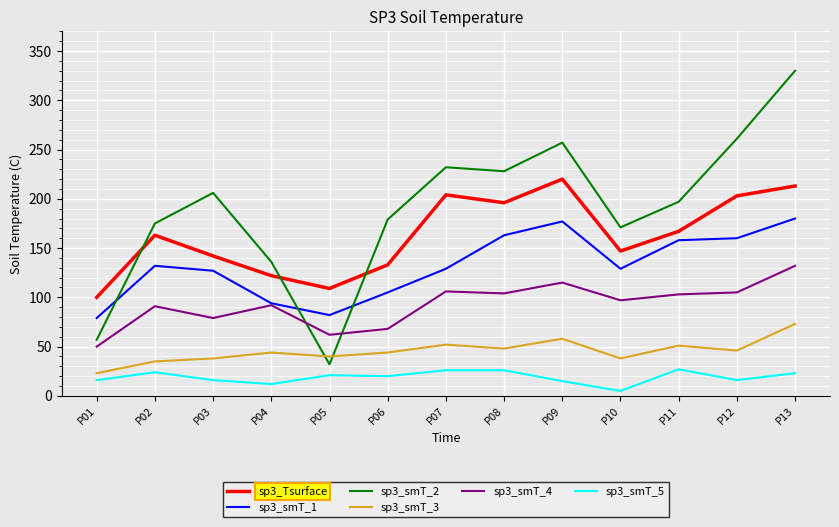

The sp3_smT_3 series shows 23 at P01. True or false?

True